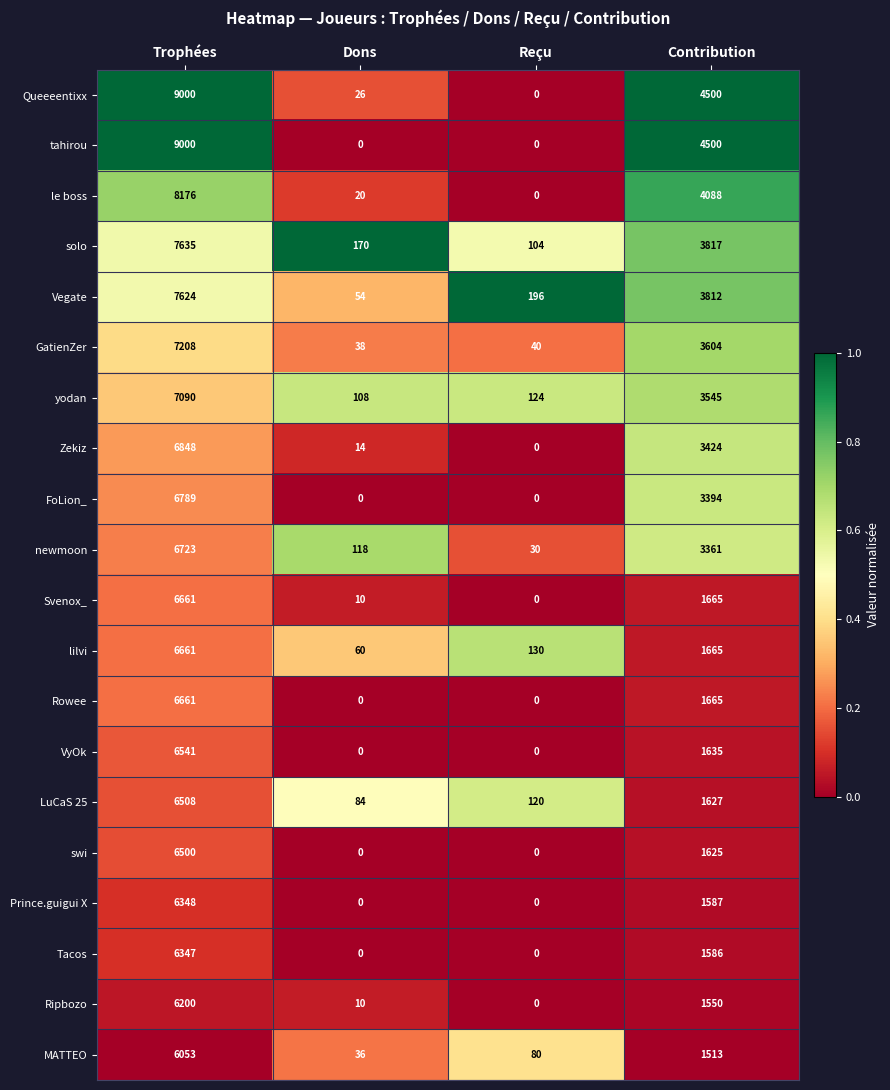

What is the difference between the highest and lowest values at Trophées?

2947